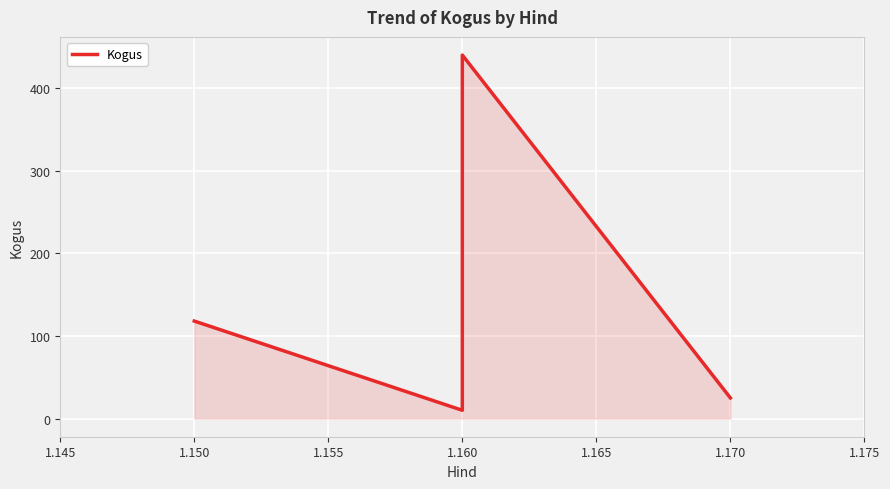

What is the greatest value displayed?

440